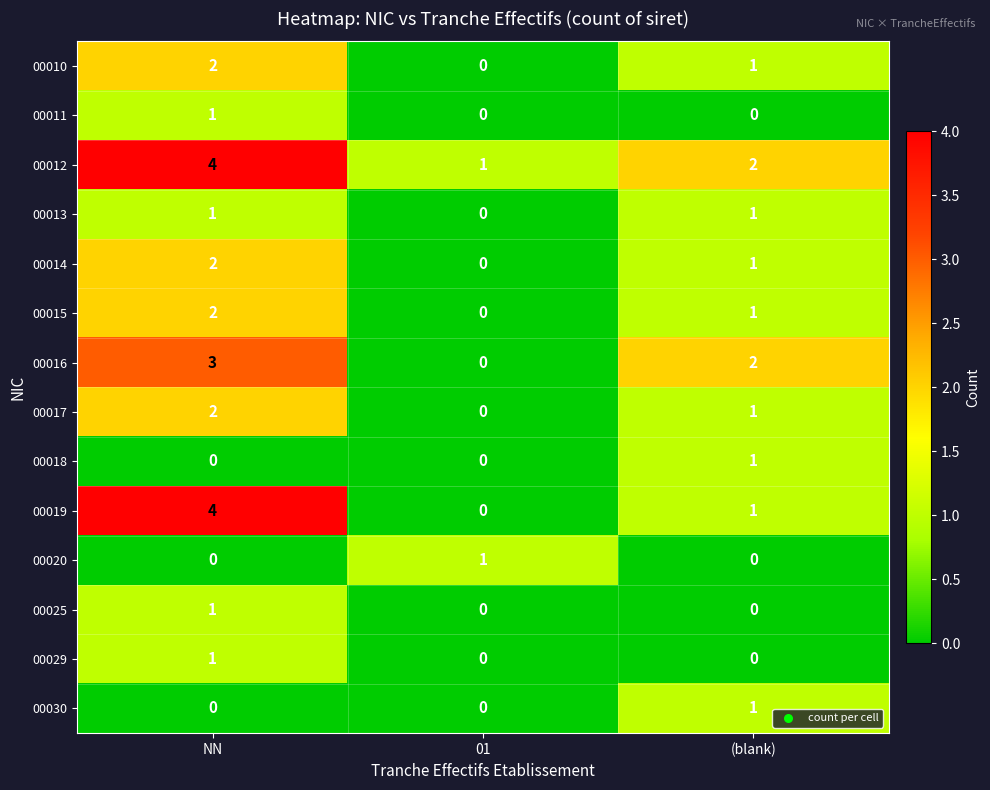

What is the total value across all series at 01?

2